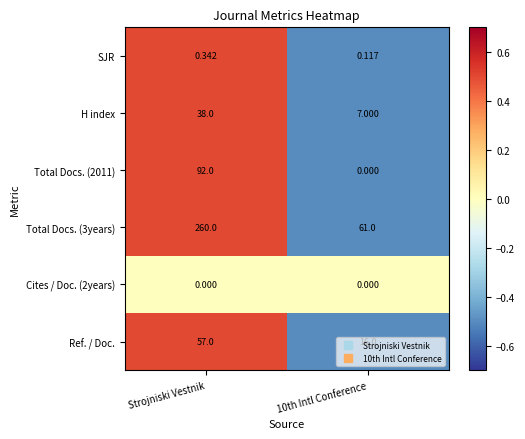

Which category has the highest value in the SJR series?

Strojniski Vestnik